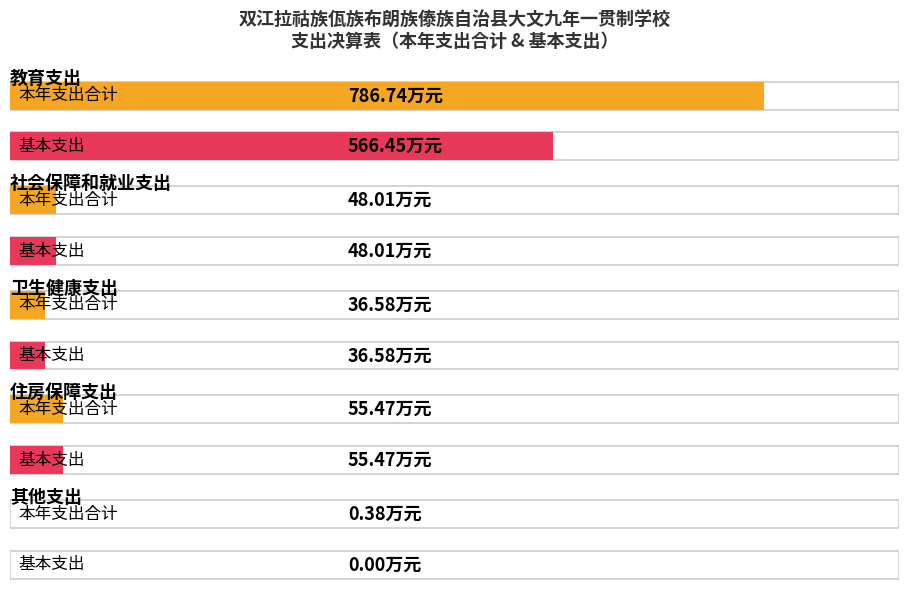

The 本年支出合计 series shows 36.6 at 卫生健康支出. True or false?

True